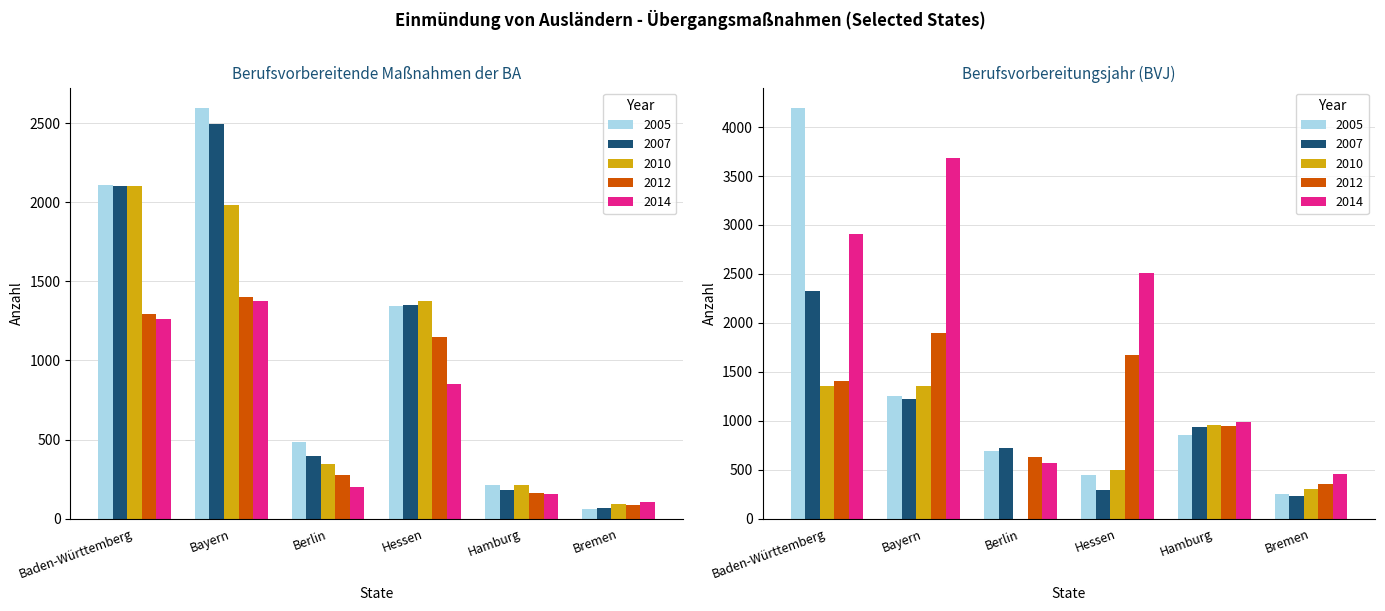

The 2014 series shows 135 at Berlin. True or false?

False